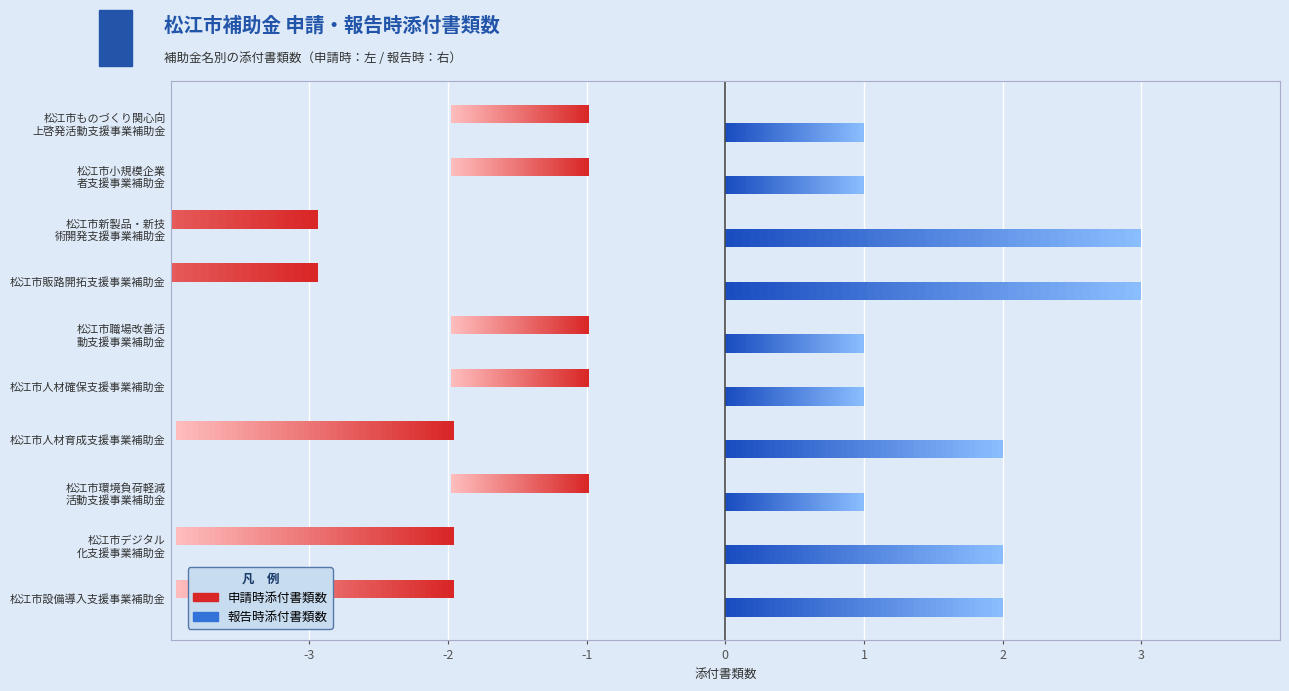

What is the average value of the 報告時添付書類数 series?

2